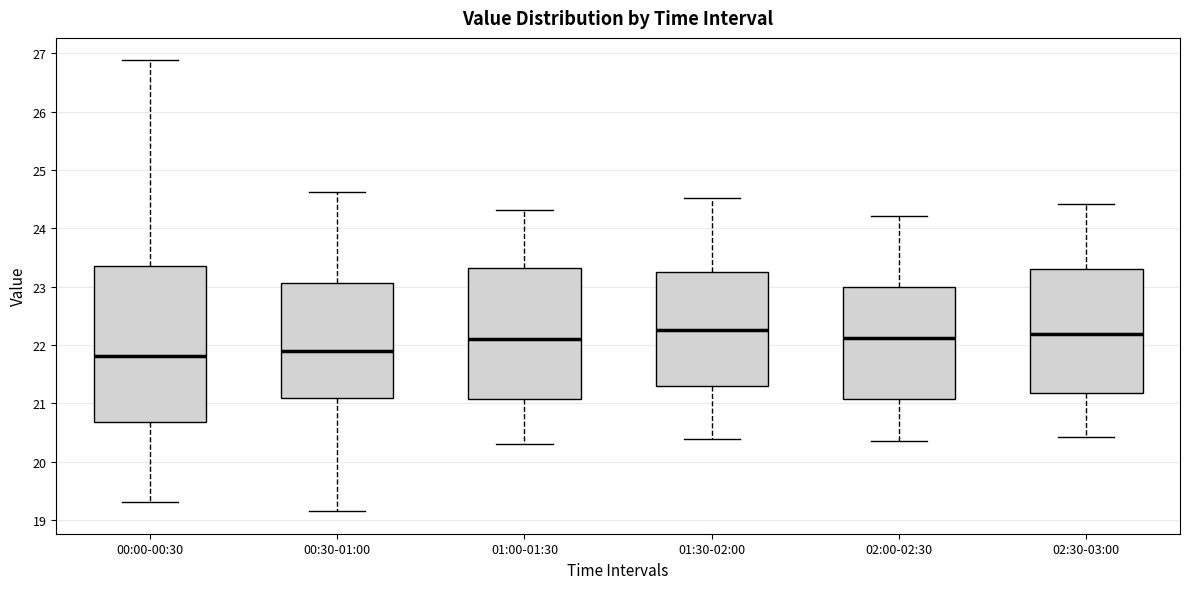

Reading left to right, transcribe this box plot: for each box, give where its median line is, the range the box spans, and where its two whiskers end, as read against the y-axis. The values are not printed on the chart, so give them approximately, as read against the axis.

00:00-00:30: median 21.8, box 20.7 to 23.3, whiskers 19.3 to 26.9
00:30-01:00: median 21.9, box 21.1 to 23.1, whiskers 19.2 to 24.6
01:00-01:30: median 22.1, box 21.1 to 23.3, whiskers 20.3 to 24.3
01:30-02:00: median 22.3, box 21.3 to 23.2, whiskers 20.4 to 24.5
02:00-02:30: median 22.1, box 21.1 to 23.0, whiskers 20.4 to 24.2
02:30-03:00: median 22.2, box 21.2 to 23.3, whiskers 20.4 to 24.4